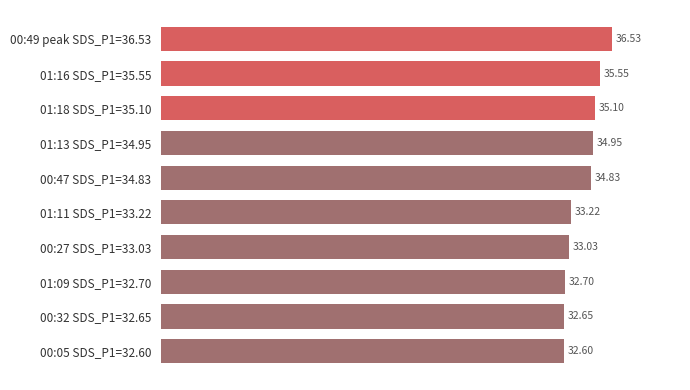

Which has a higher value, 00:05 SDS_P1=32.60 or 00:49 peak SDS_P1=36.53?

00:49 peak SDS_P1=36.53